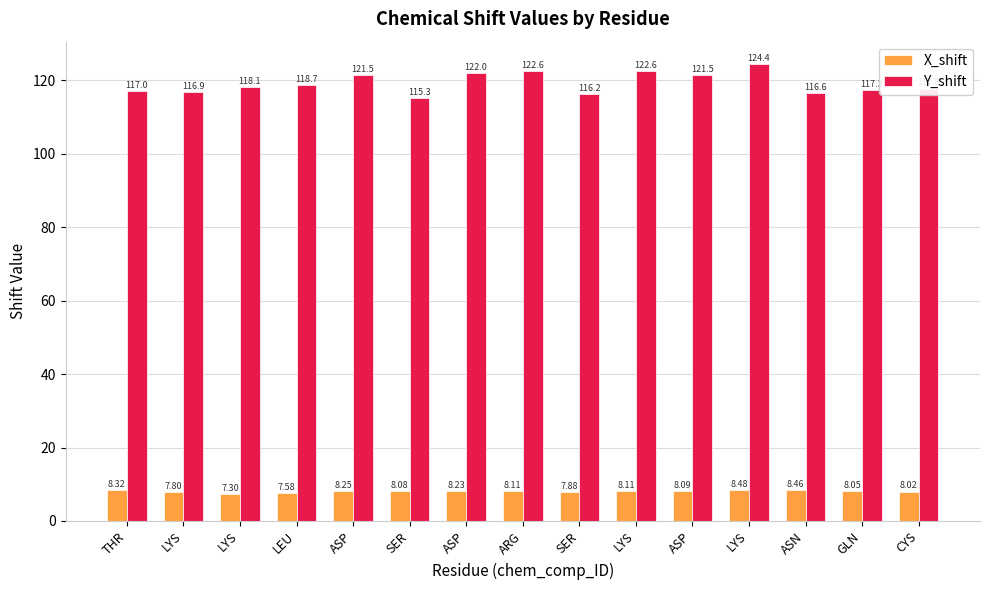

Rank the categories by X_shift value from lowest to highest.

LYS, LEU, LYS, SER, CYS, GLN, SER, ASP, ARG, LYS, ASP, ASP, THR, ASN, LYS